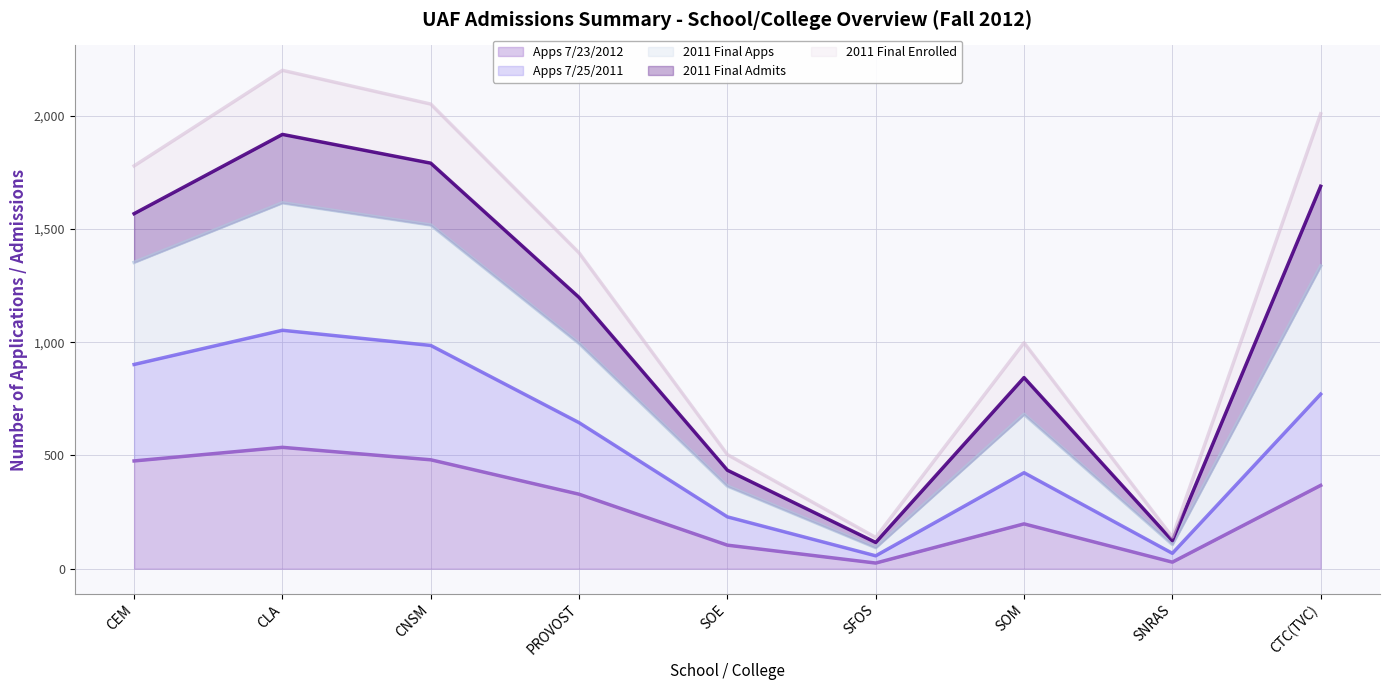

At which category does 2011 Final Apps reach its first local valley?

SFOS